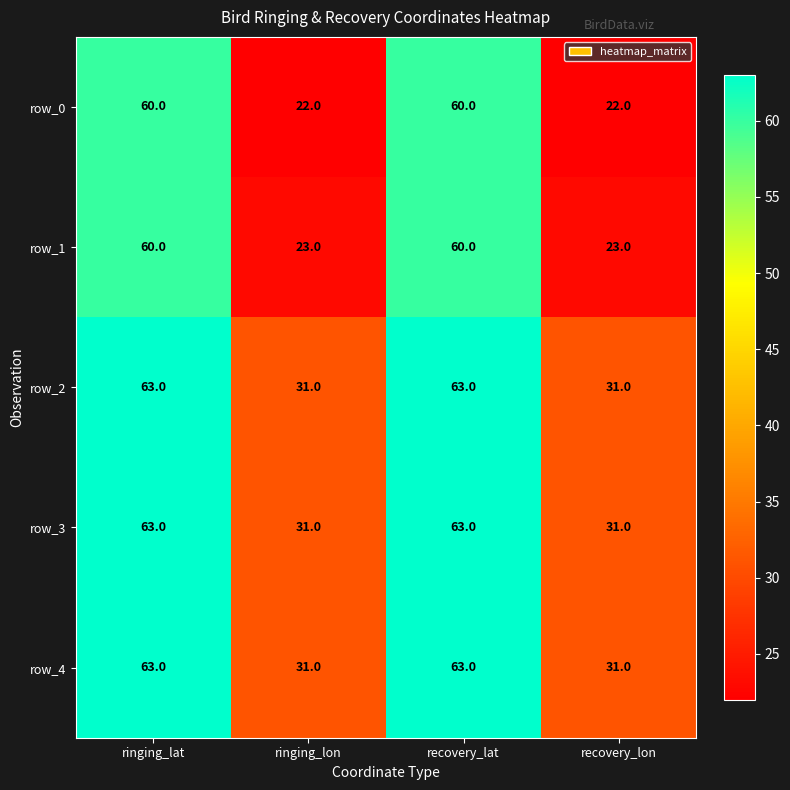

The value of row_2 at recovery_lon is 31. True or false?

True